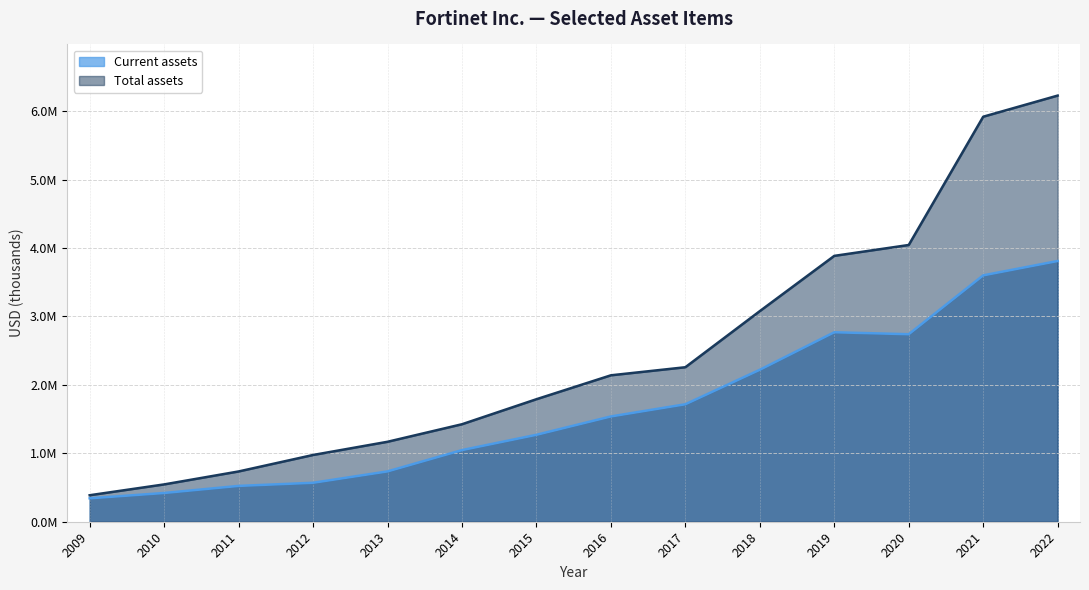

Reading left to right, transcribe all the data shown in this chart.

Current assets: 2009=342217	2010=420158	2011=523570	2012=569274	2013=735546	2014=1046865	2015=1270543	2016=1538716	2017=1716820	2018=2220900	2019=2769000	2020=2740400	2021=3600600	2022=3810400
Total assets: 2009=387213	2010=545422	2011=734747	2012=975497	2013=1168464	2014=1424774	2015=1790510	2016=2139941	2017=2257916	2018=3078000	2019=3885500	2020=4044500	2021=5919100	2022=6228000